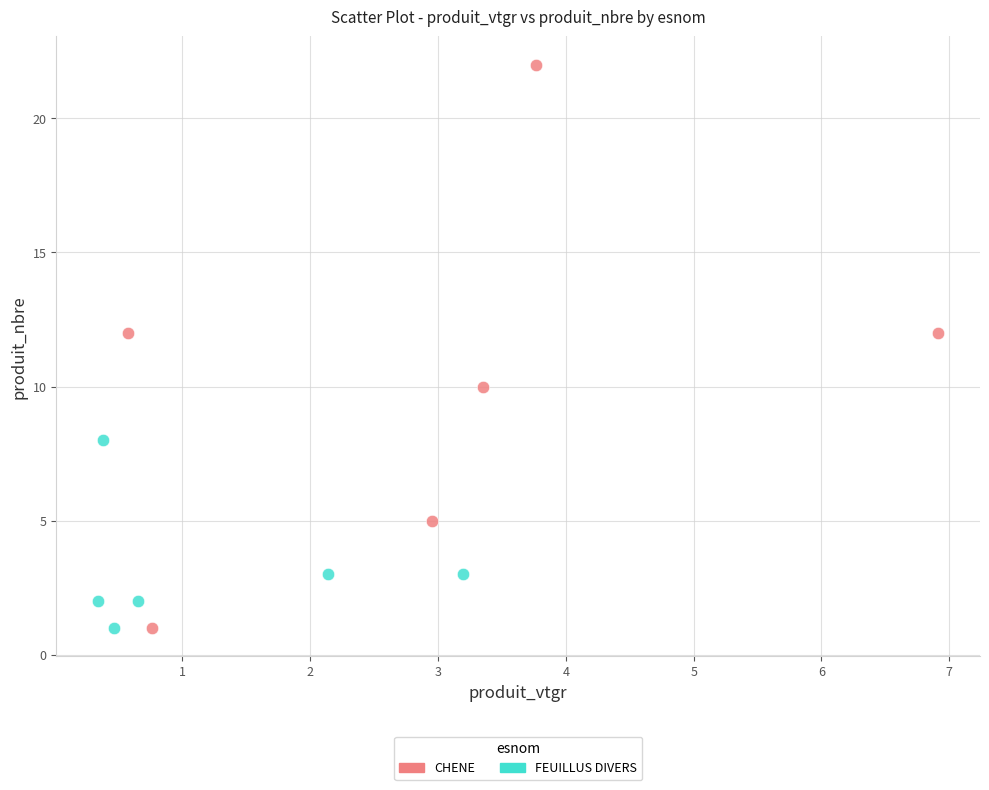

What are all the series names shown in the legend?

CHENE, FEUILLUS DIVERS